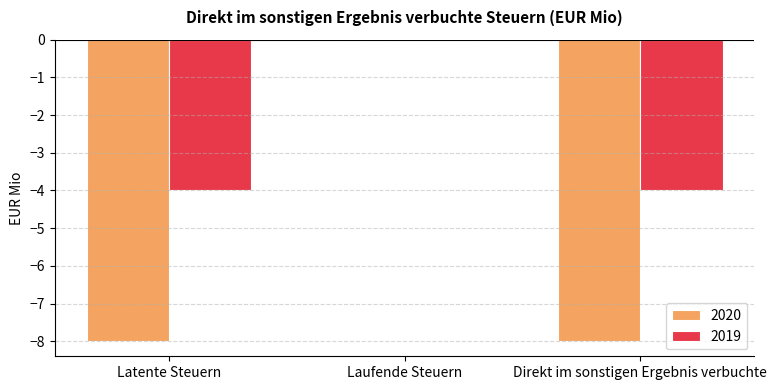

Reading left to right, list all the values displayed in this chart.

2020: -8	0	-8
2019: -4	0	-4